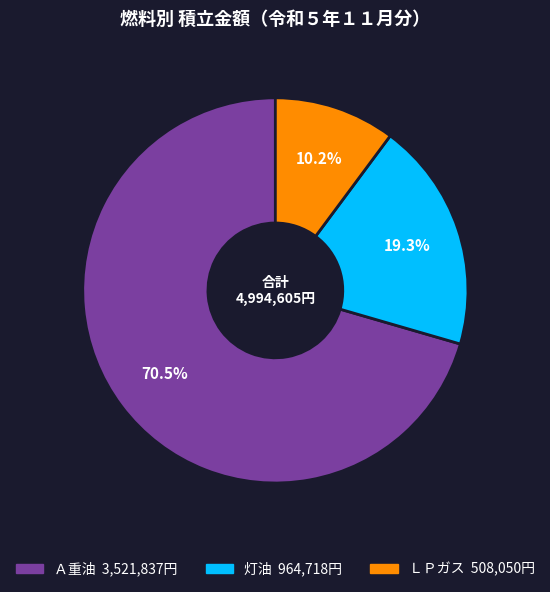

Is there any slice that represents more than half of the pie?

Yes